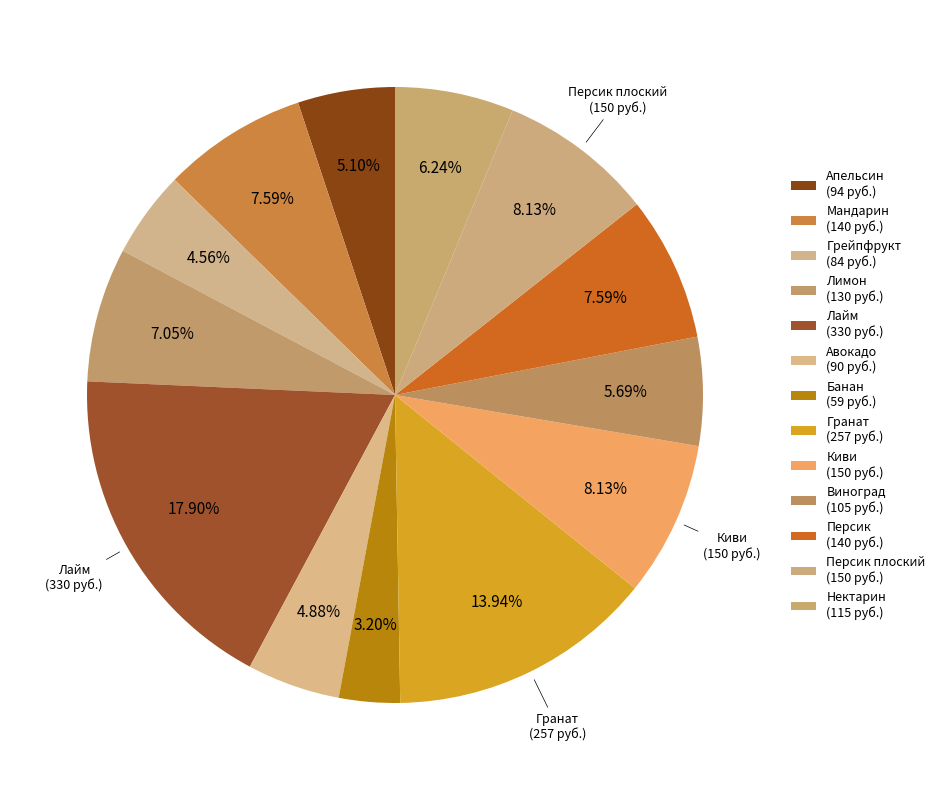

Count the number of slices in the pie.

13